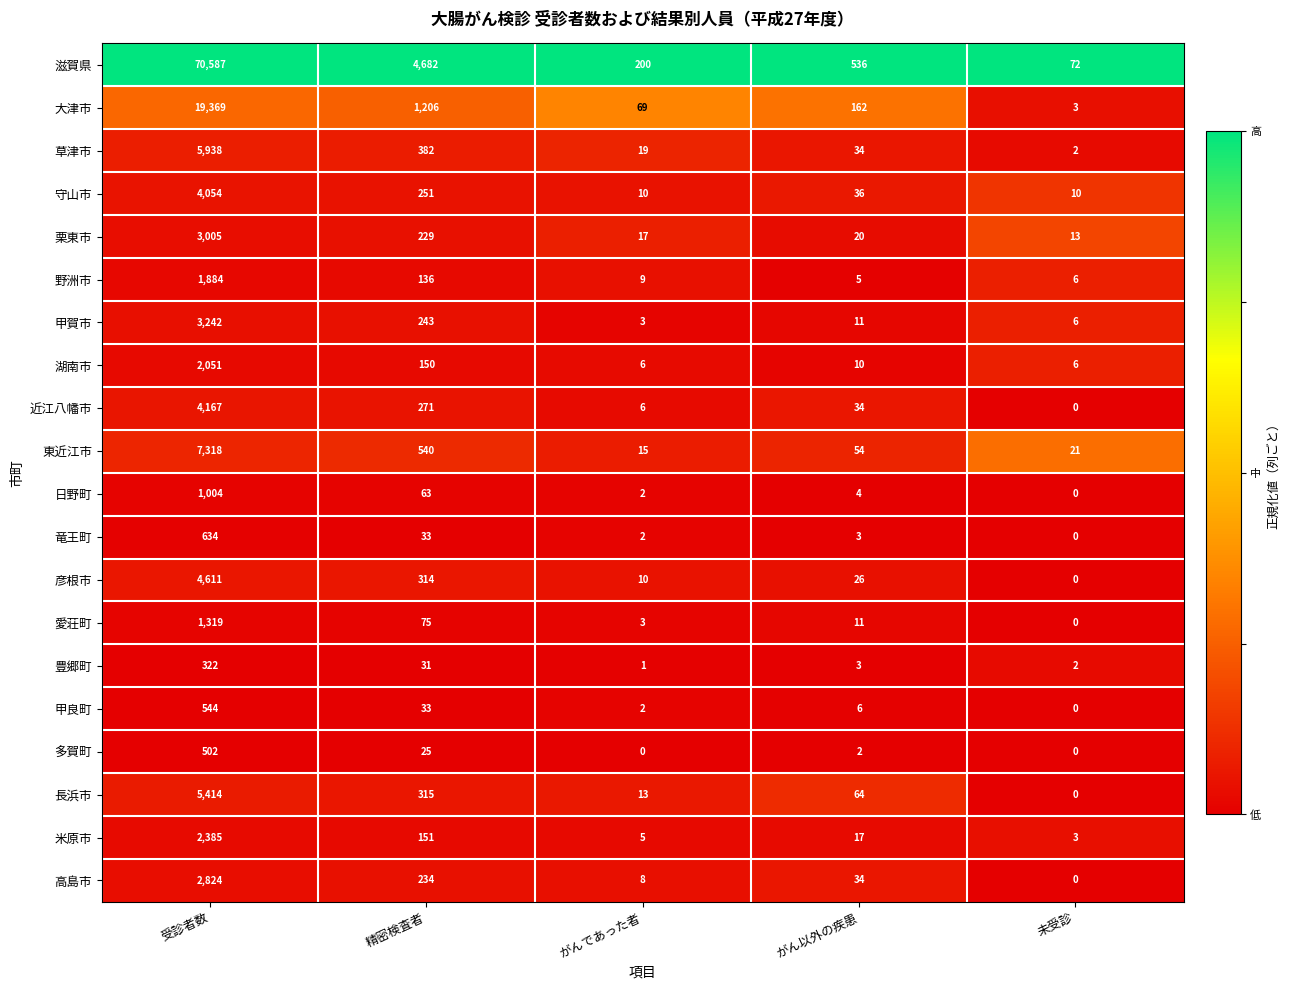

How many data points does each series have?

5